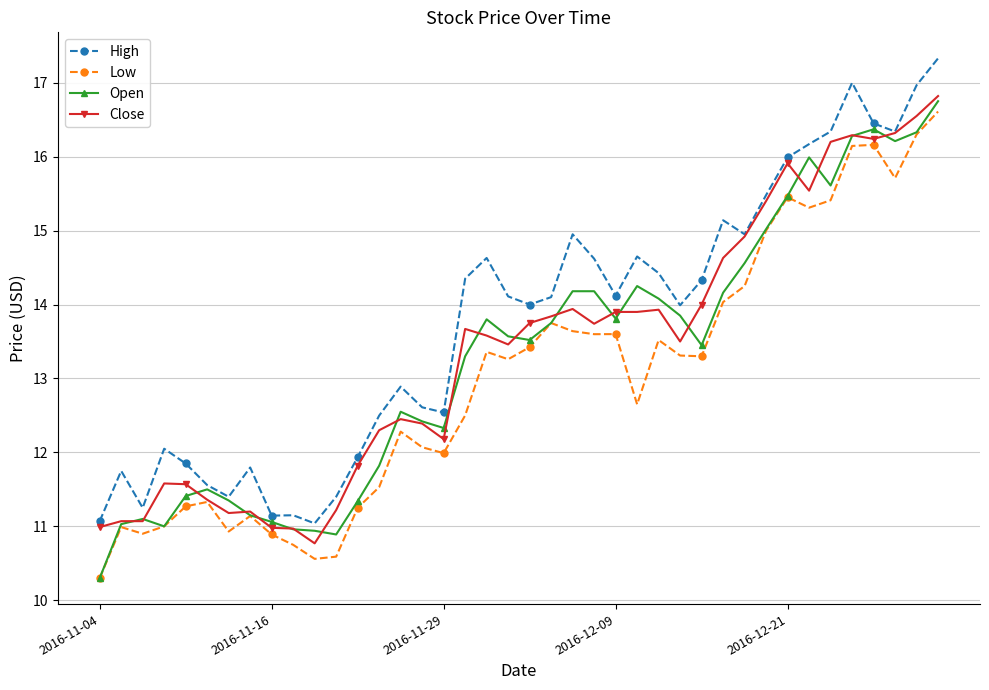

True or false: Low has more than 0 points higher than both neighbors.

True